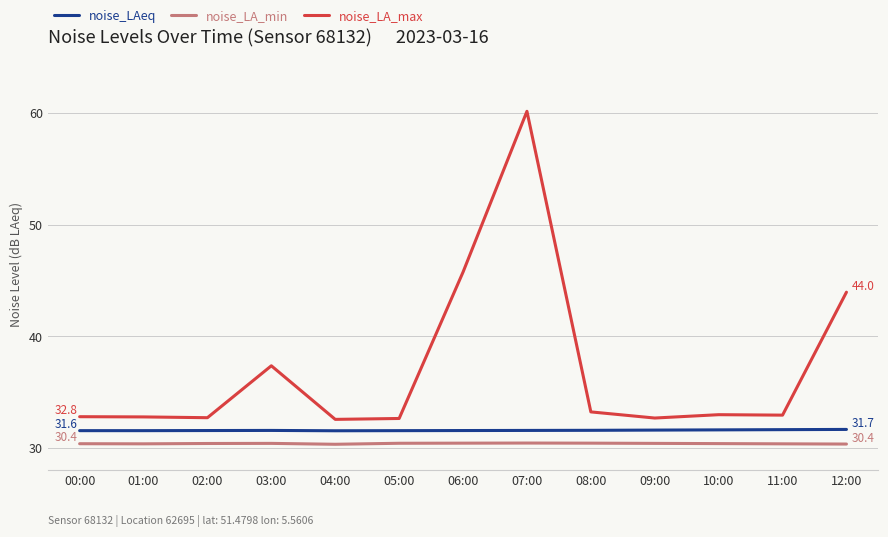

What is the smallest value displayed?

30.3